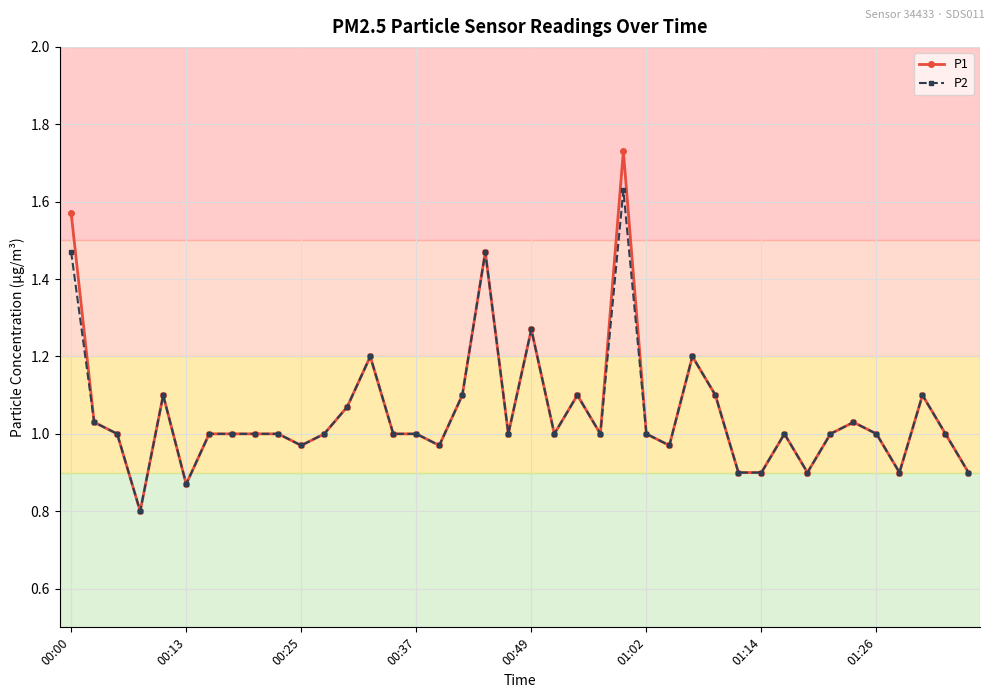

Which series has the largest range (max minus min)?

P1